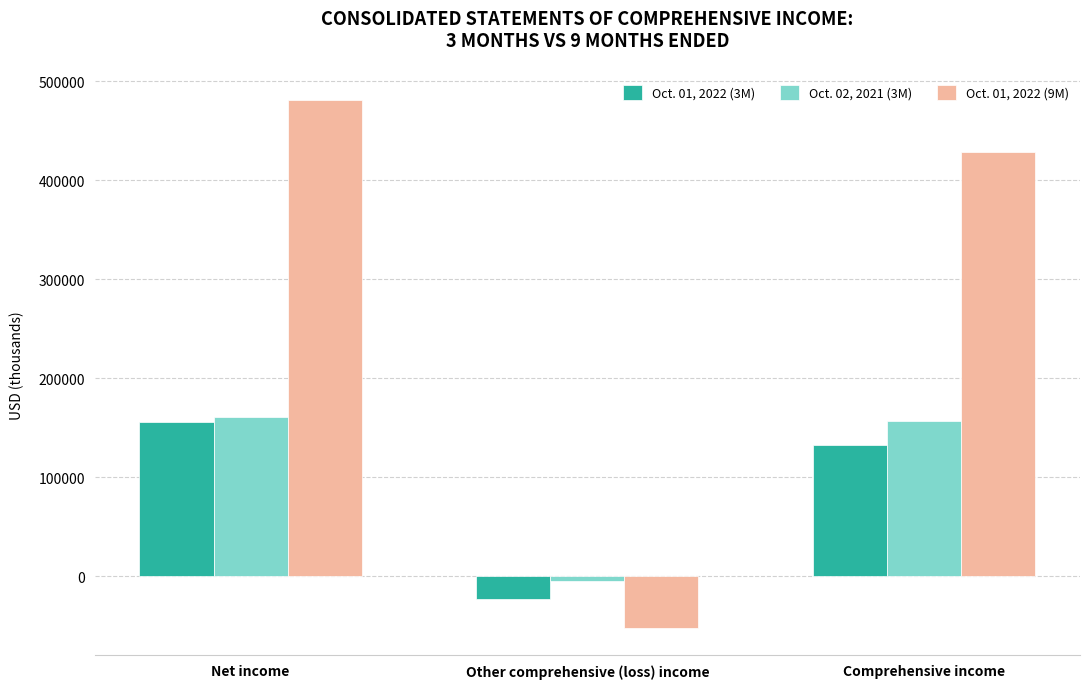

What is the difference between the maximum and minimum values in the Oct. 02, 2021 (3M) series?

165620